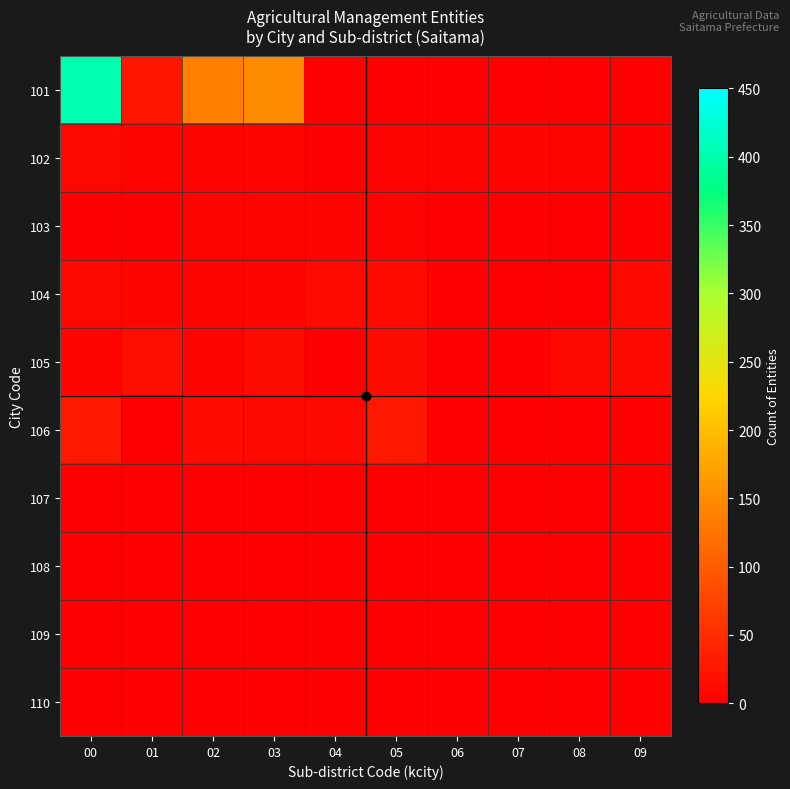

Which series has the widest spread of values?

101